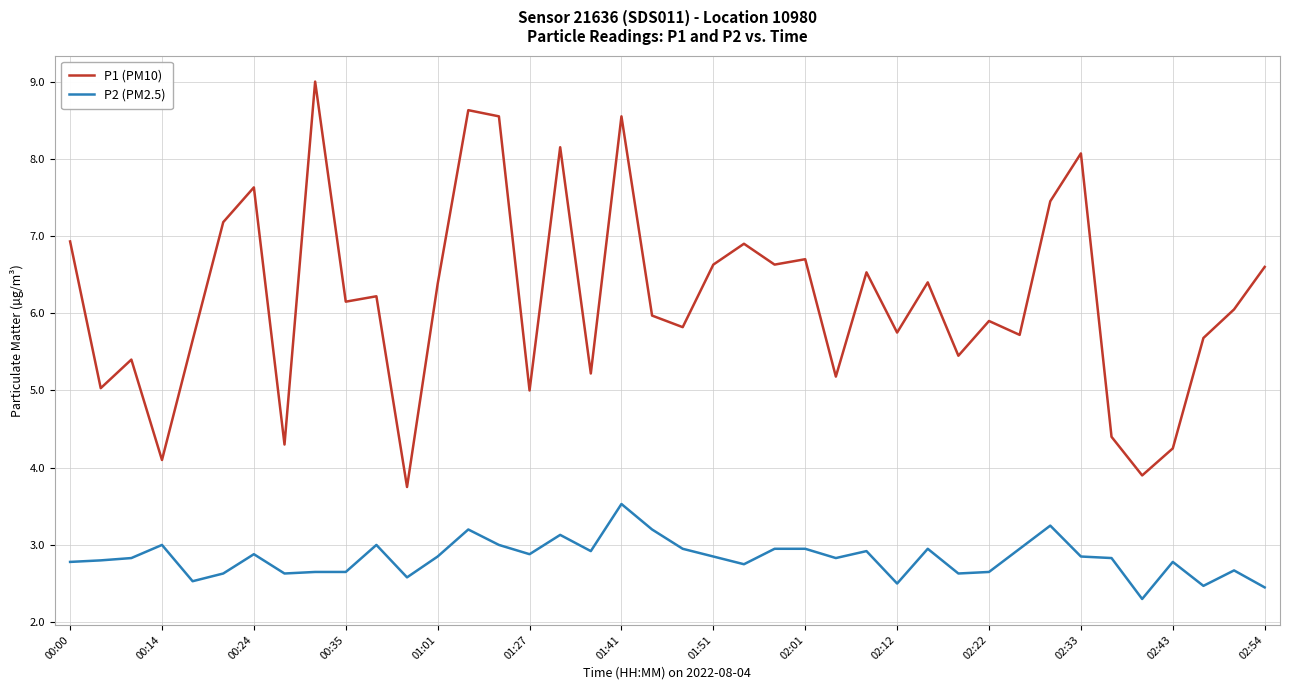

How many lines are shown in the chart?

2